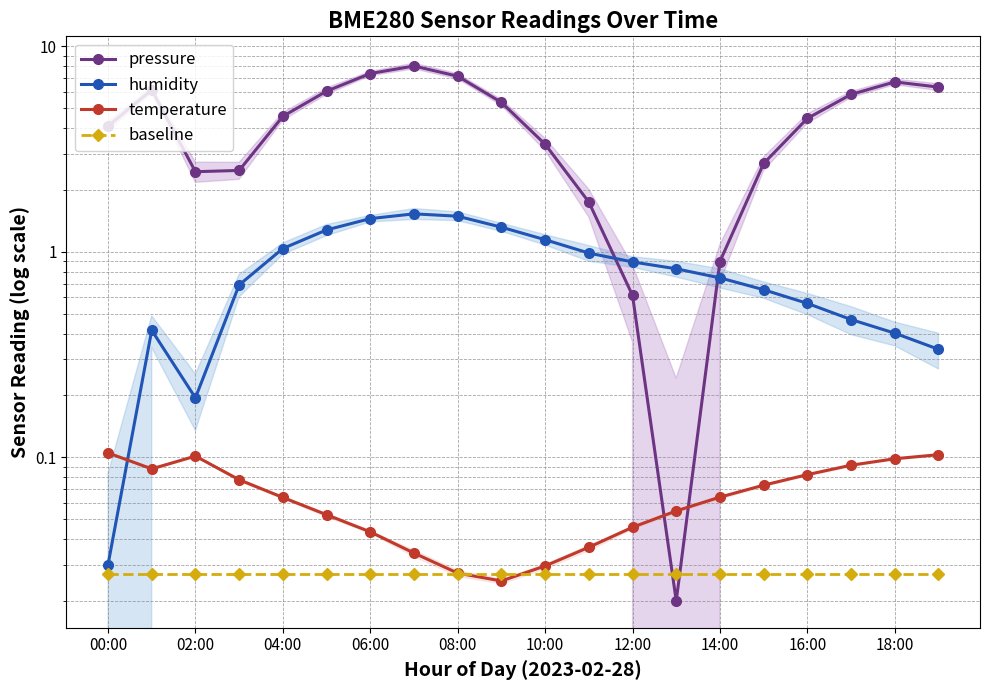

True or false: baseline and humidity cross at least once.

False